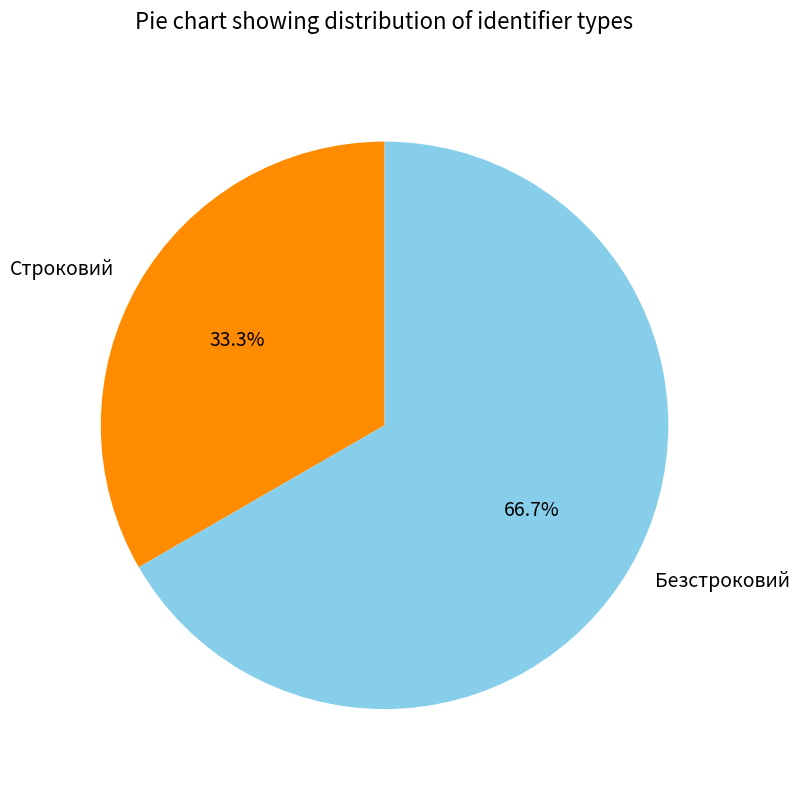

Is there a majority slice in this chart?

Yes